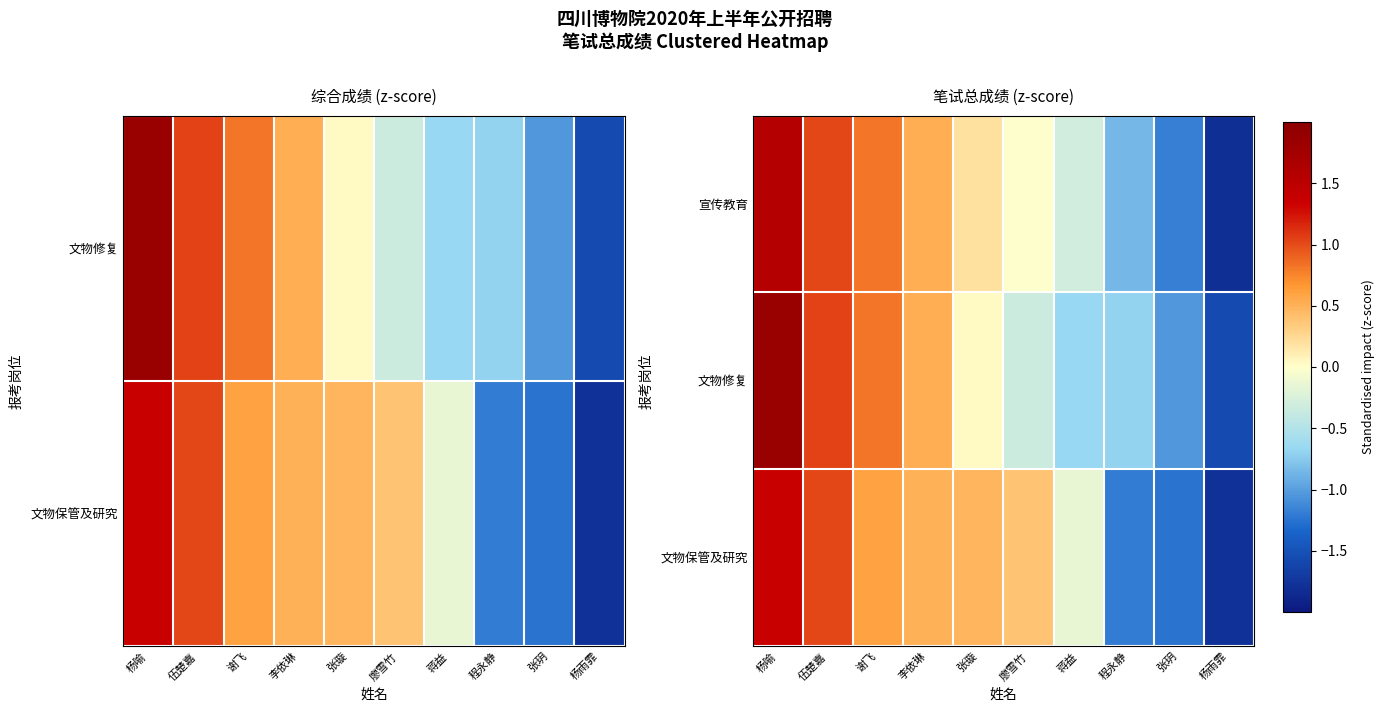

How many negative values does the 宣传教育 series have?

5